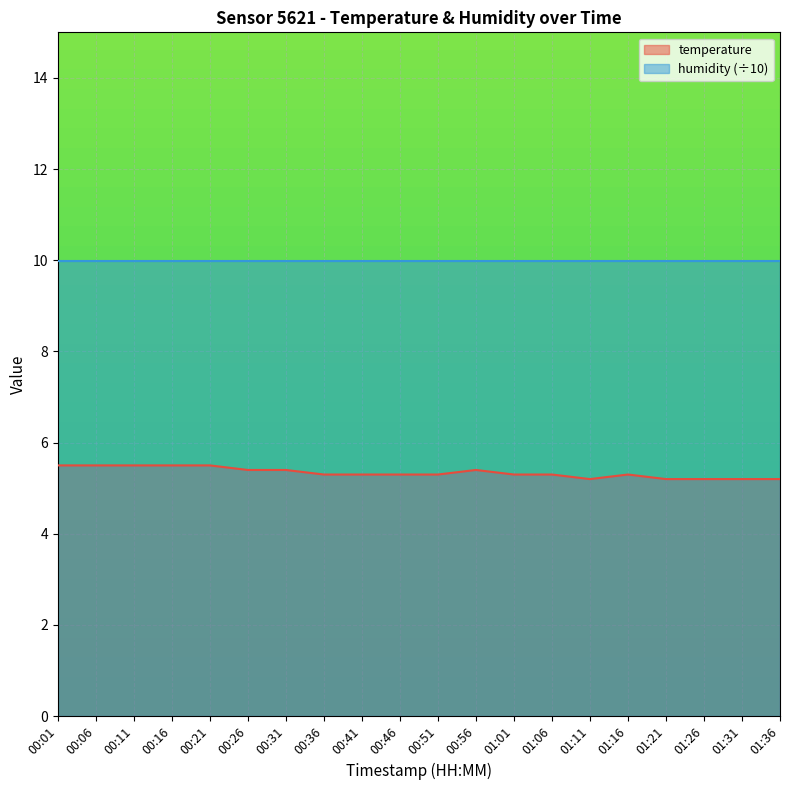

What is the label of the 13th point from the left?

01:01